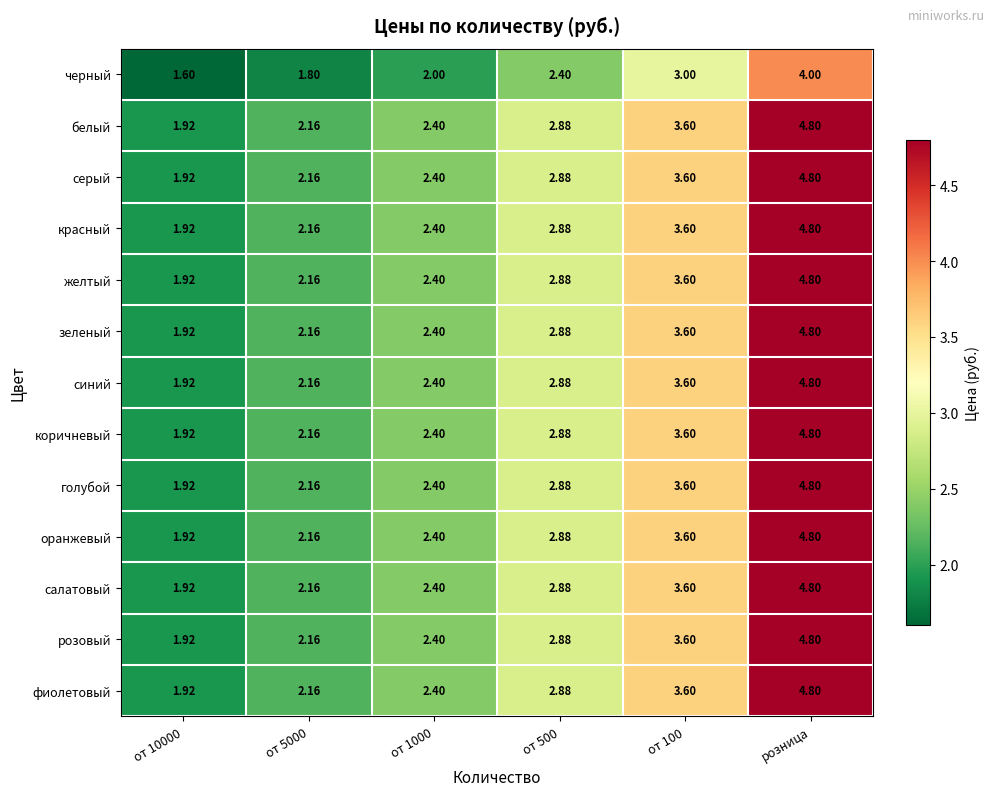

Is the value of фиолетовый at от 5000 greater than the value of синий at от 100?

No